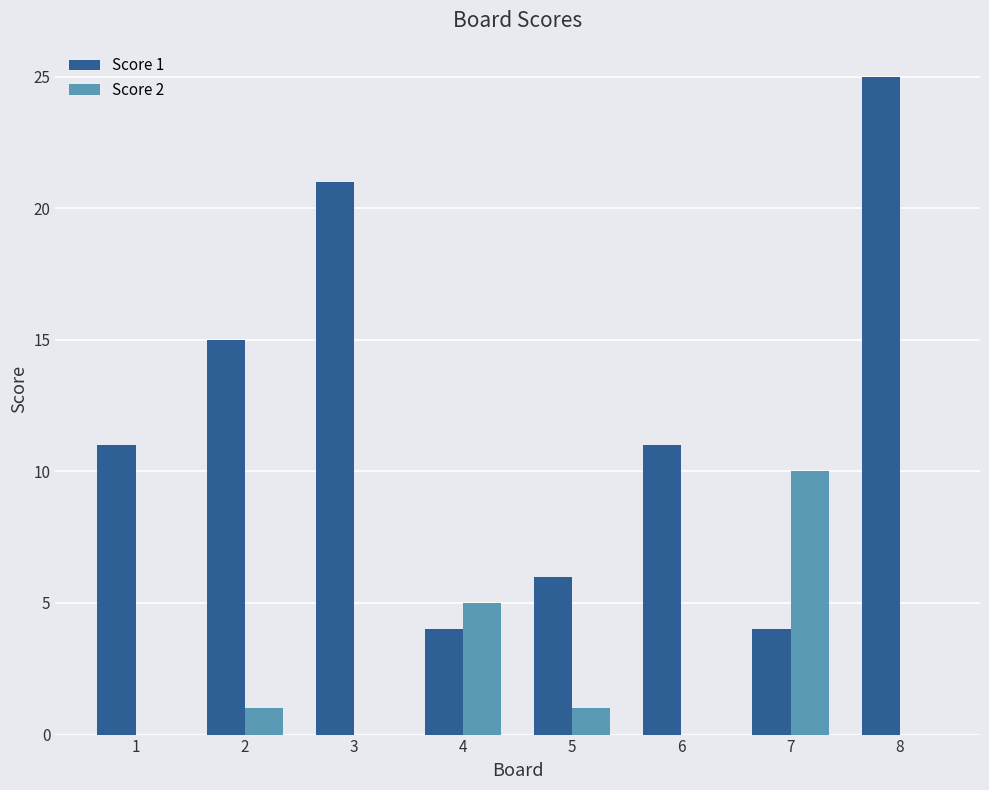

How many series are shown in this chart?

2